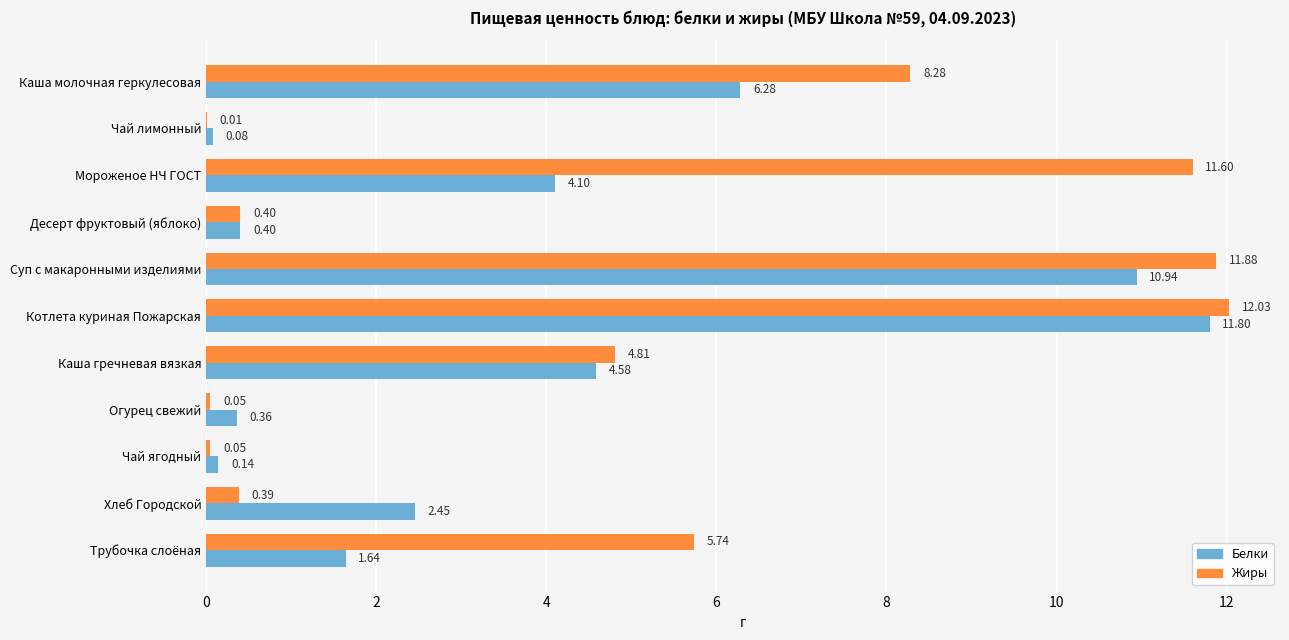

Which category has the highest value in the Белки series?

Котлета куриная Пожарская